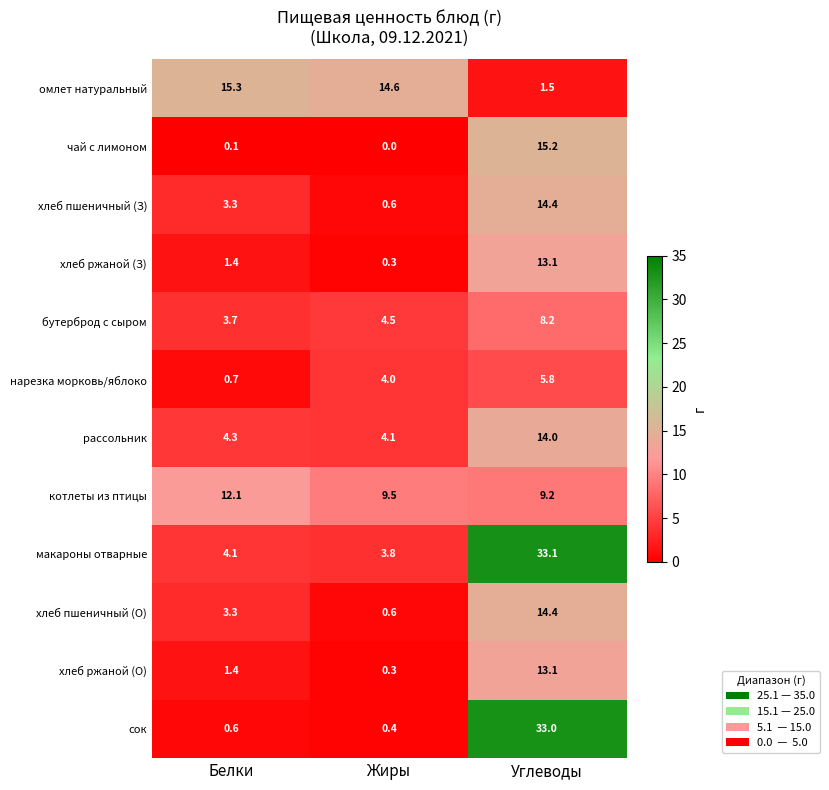

Where is котлеты из птицы nearest to the value 10?

Жиры